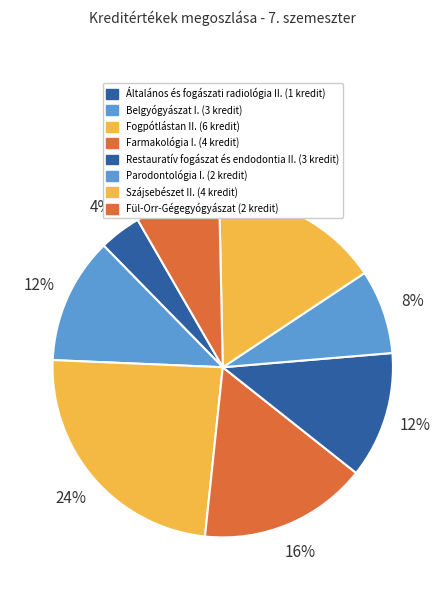

Which slice is the smallest?

Általános és fogászati radiológia II.